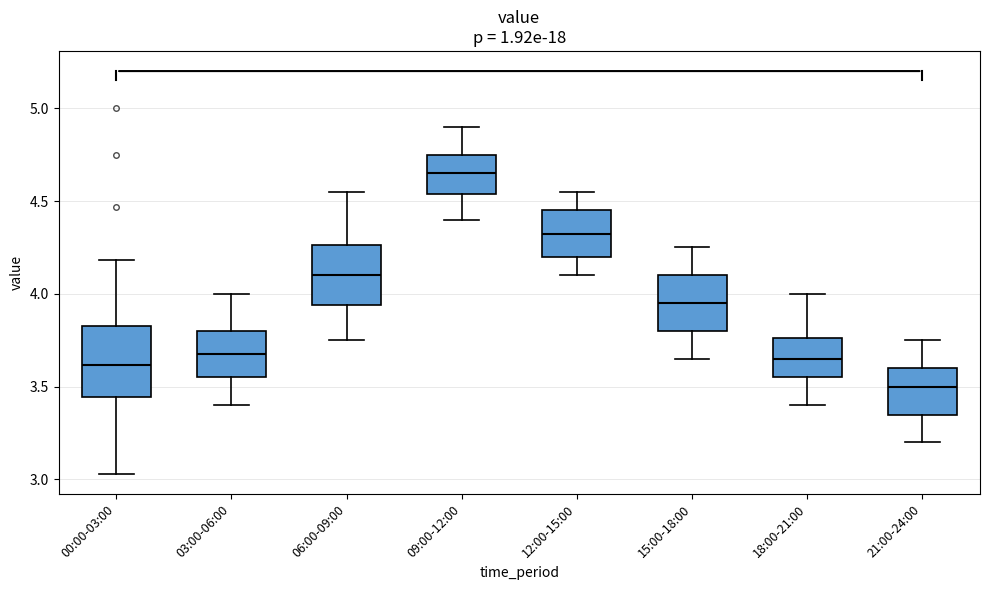

Where does the upper whisker of the box for 00:00-03:00 end on the y-axis? The values are not printed on the chart, so give them approximately, as read against the axis.

4.20